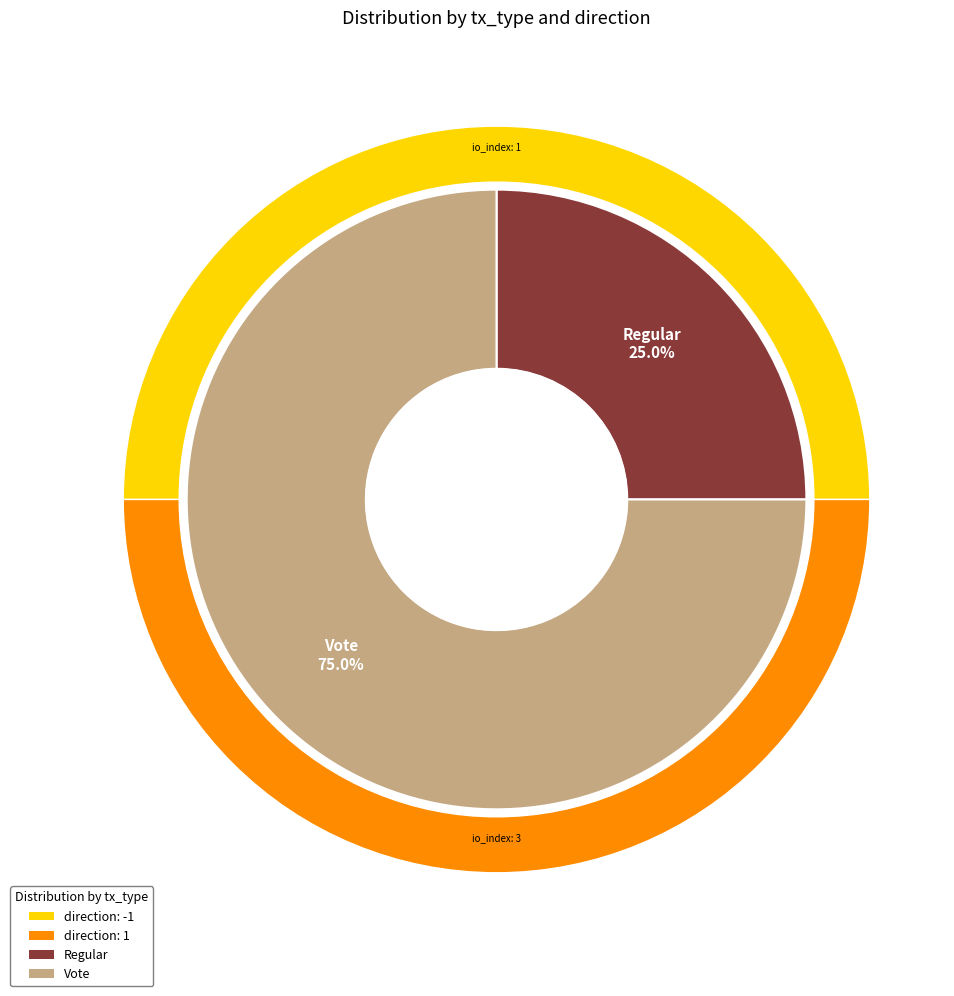

Does any single category account for the majority?

Yes